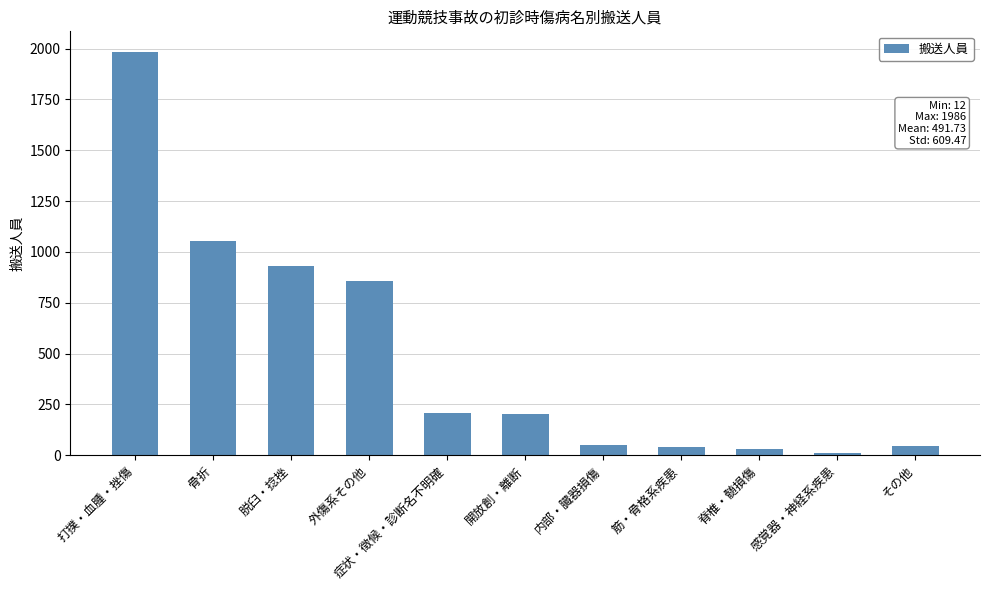

The value at 骨折 is 1056. True or false?

True